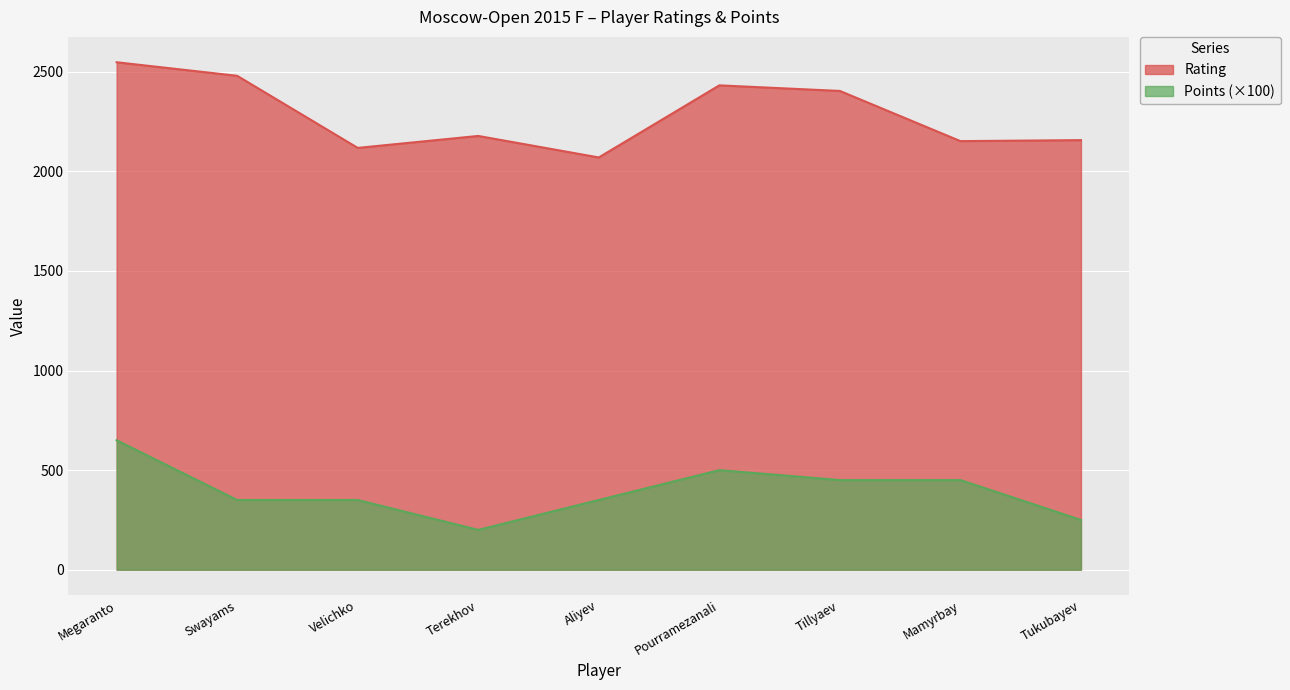

What is the minimum value shown in the chart?

200